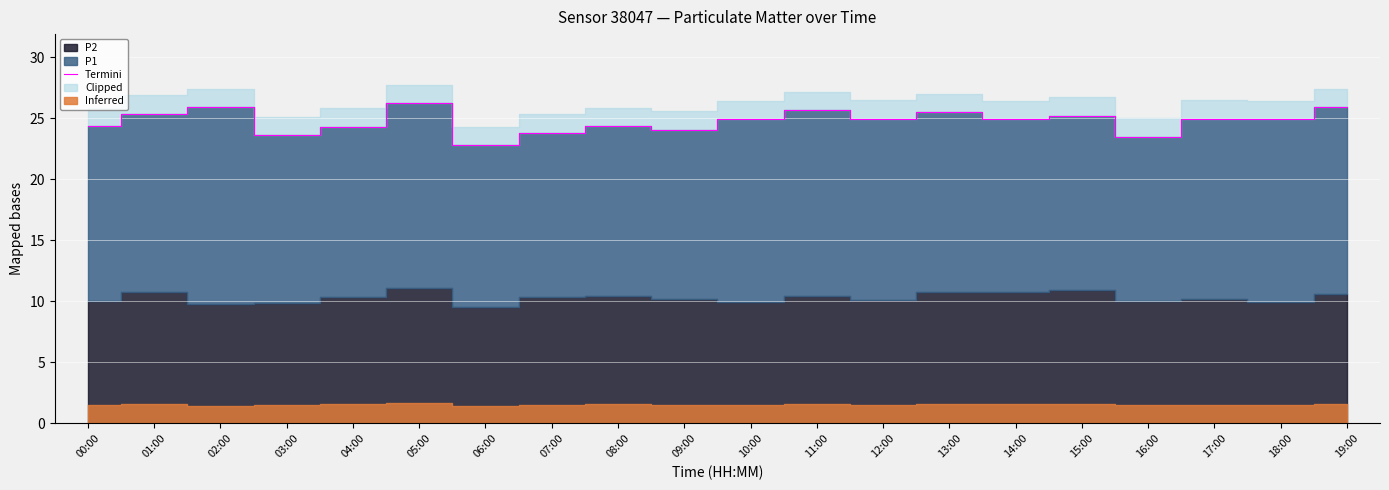

What is the average value?

24.8